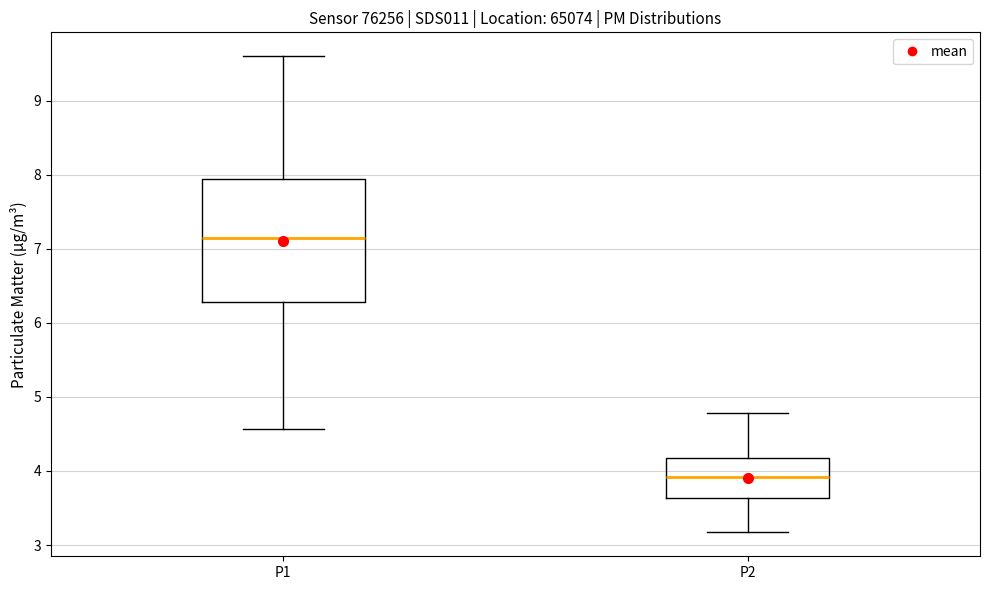

Reading left to right, transcribe this box plot: for each box, give where its median line is, the range the box spans, and where its two whiskers end, as read against the y-axis. The values are not printed on the chart, so give them approximately, as read against the axis.

P1: median 7.1, box 6.3 to 7.9, whiskers 4.6 to 9.6
P2: median 3.9, box 3.6 to 4.2, whiskers 3.2 to 4.8